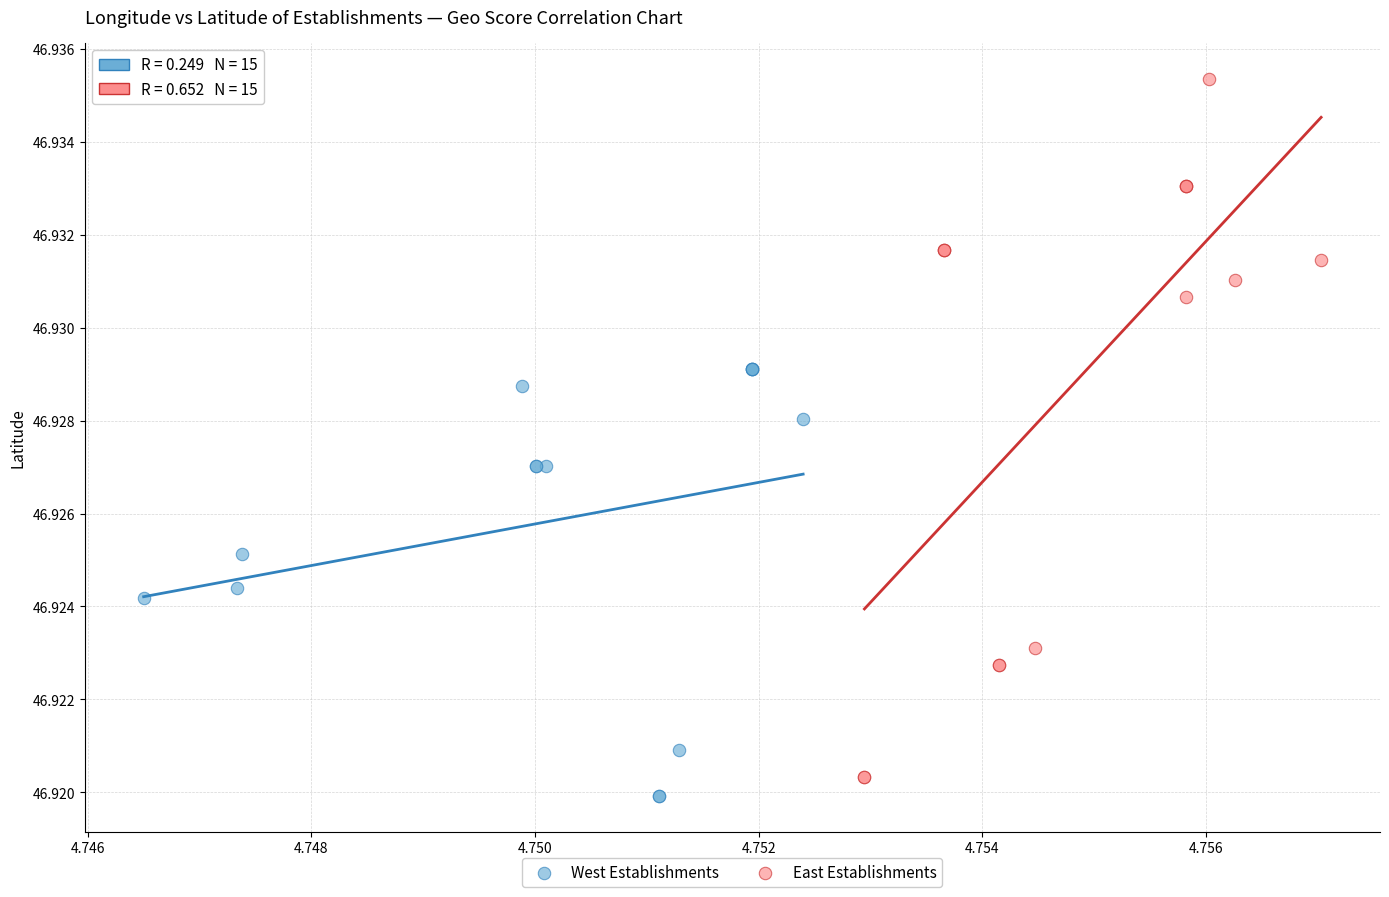

Which series contains the highest Y value?

East Establishments